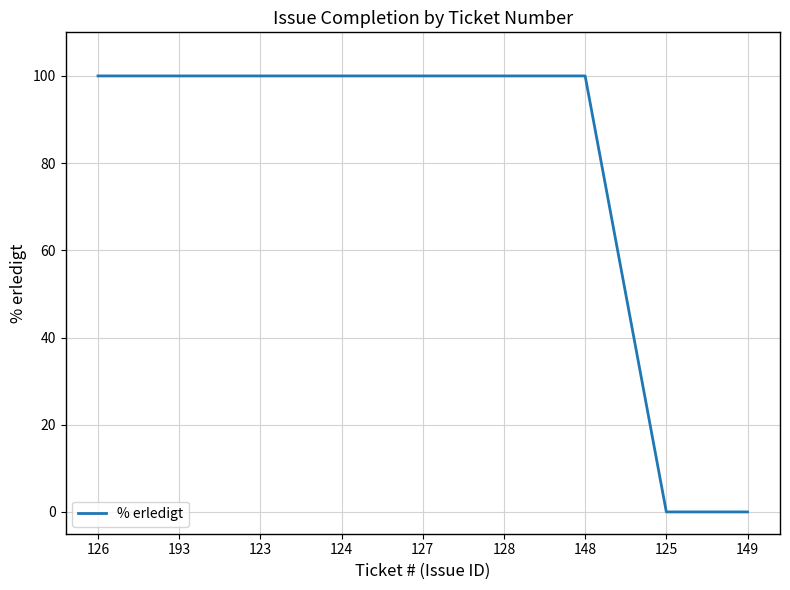

Count the number of categories in the chart.

9